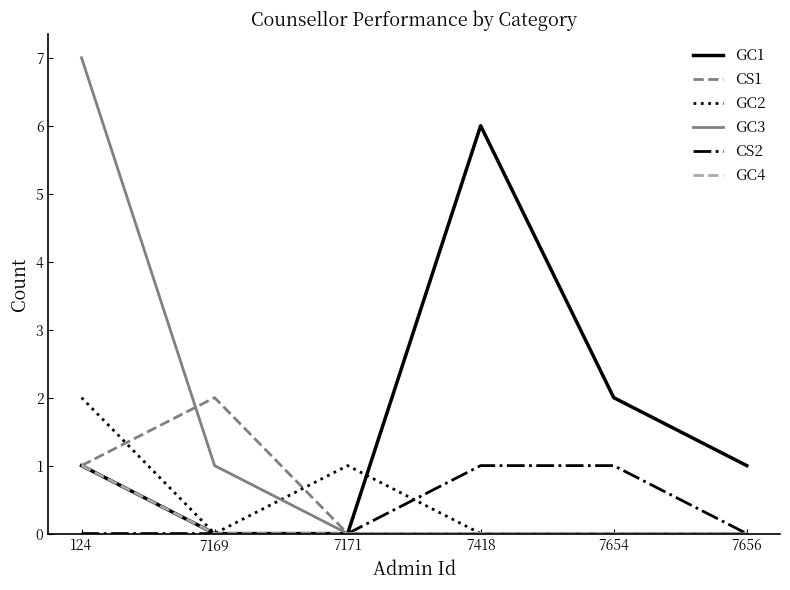

Which series has the widest spread of values?

GC3